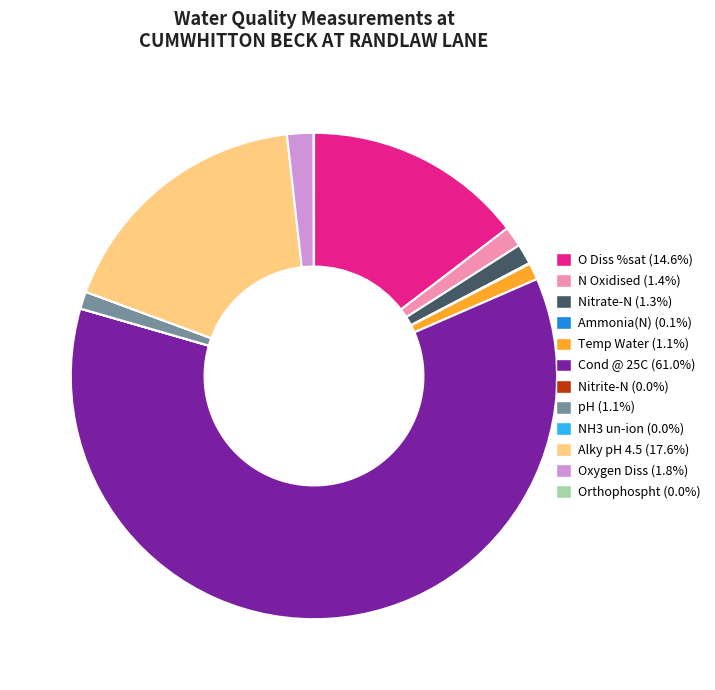

Approximately how many times larger is the value at O Diss %sat compared to Nitrate-N?

10.8